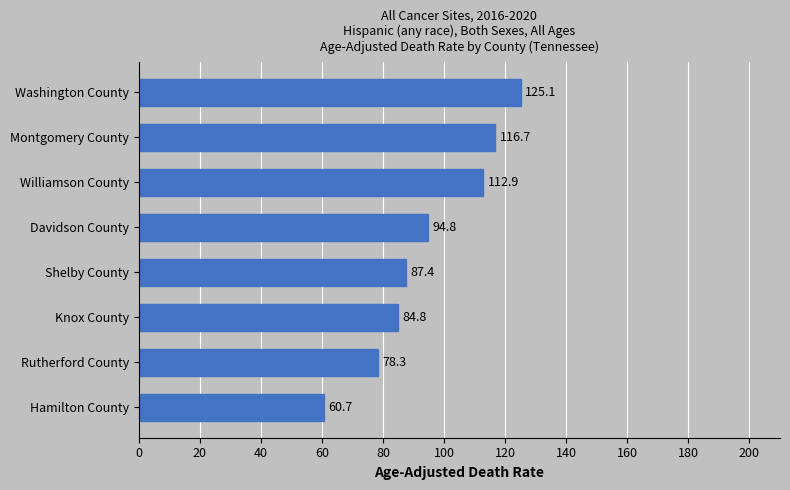

The chart shows a value of 85.0 at Hamilton County. True or false?

False